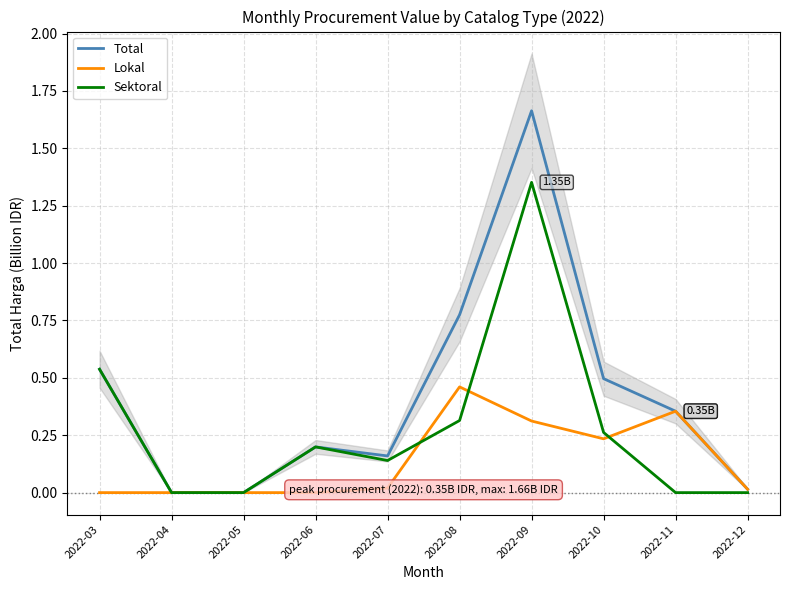

Where is the first local minimum for Sektoral?

2022-07